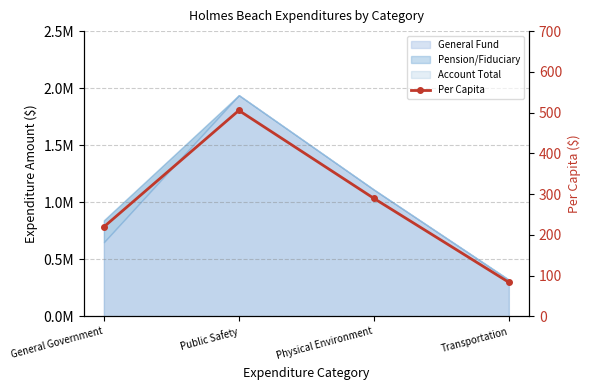

What is the change in value from Physical Environment to Transportation?

-205.9